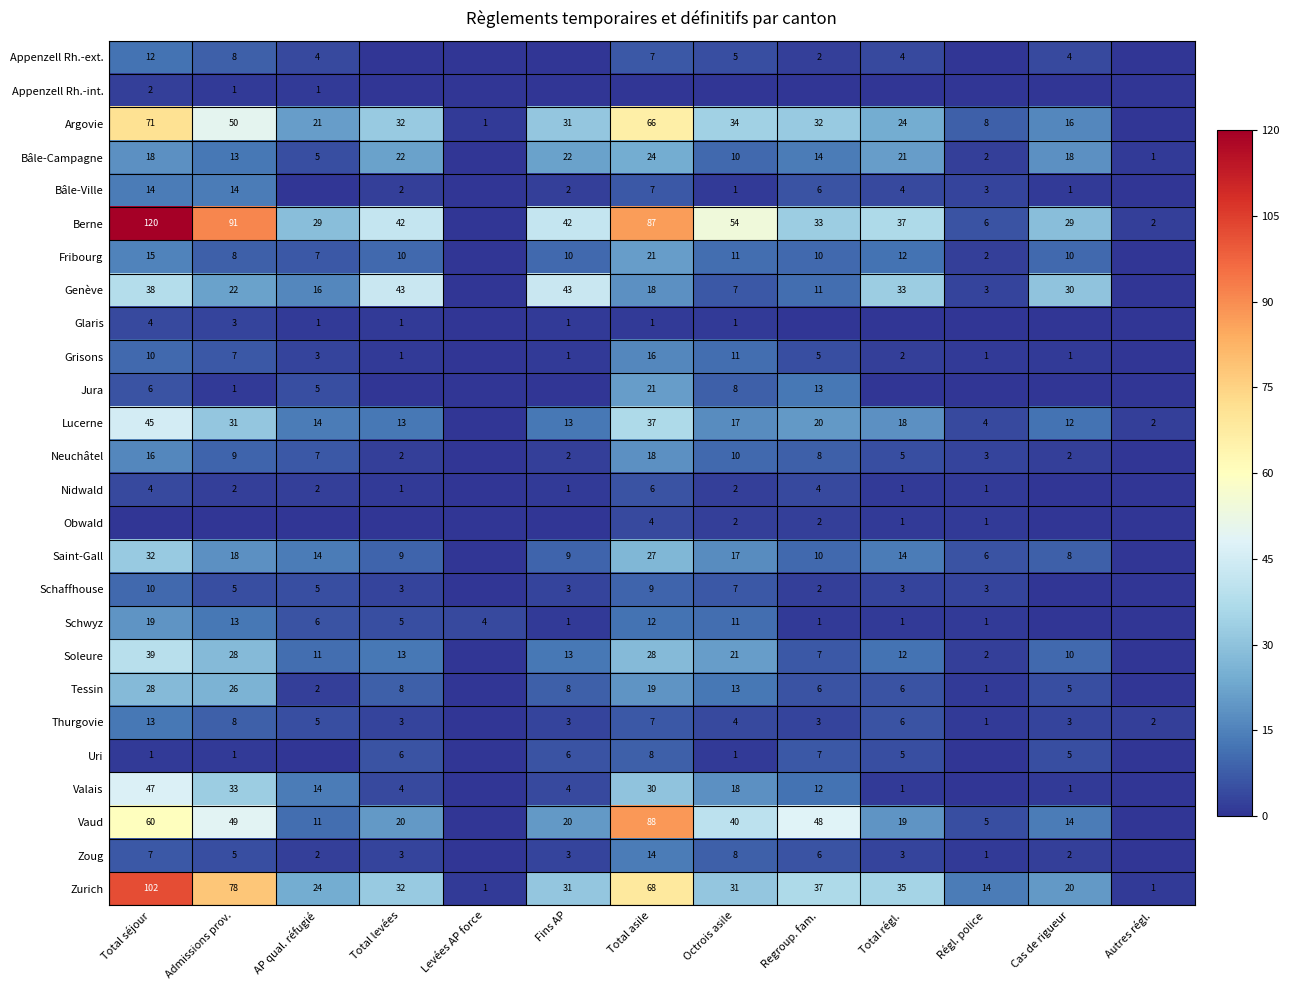

The Schaffhouse series shows 3 at Total levées. True or false?

True